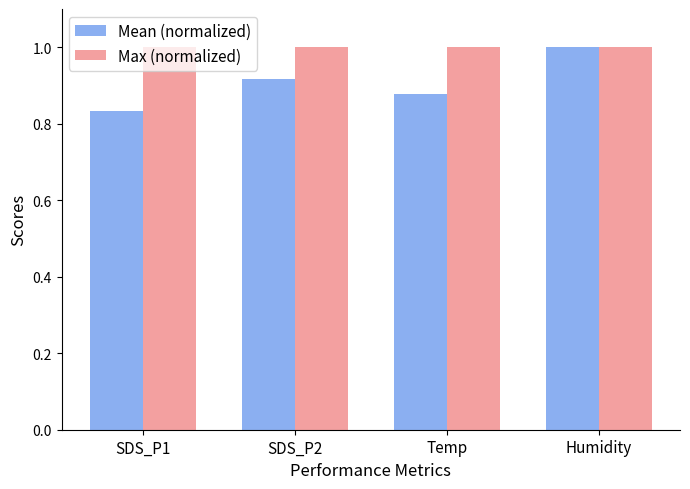

What is the value of the Max (normalized) bar at the 4th from the left?

1.0